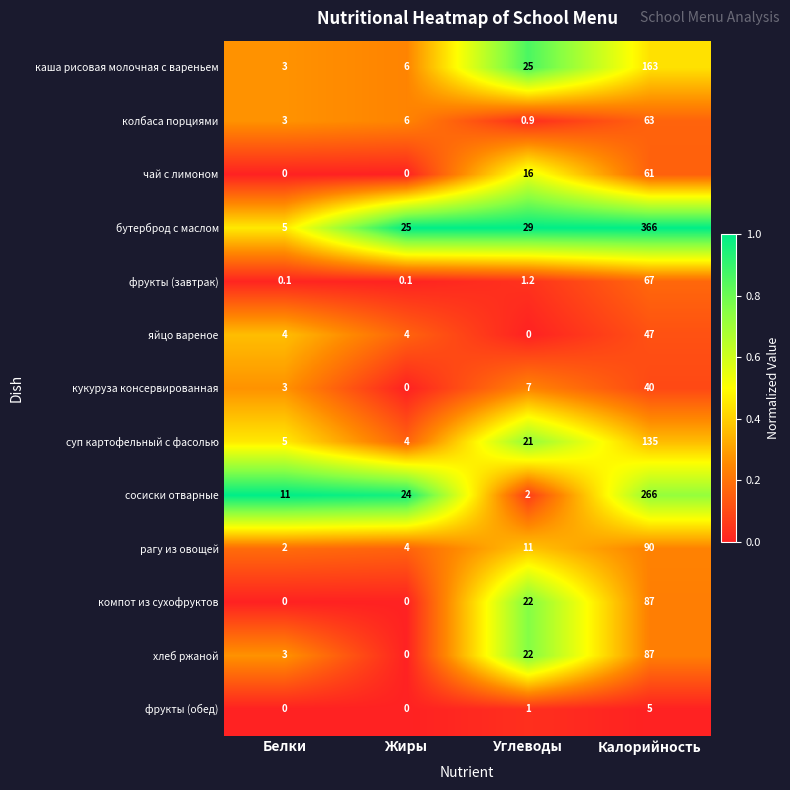

Is it true that каша рисовая молочная с вареньем equals 25.0 at Углеводы?

True